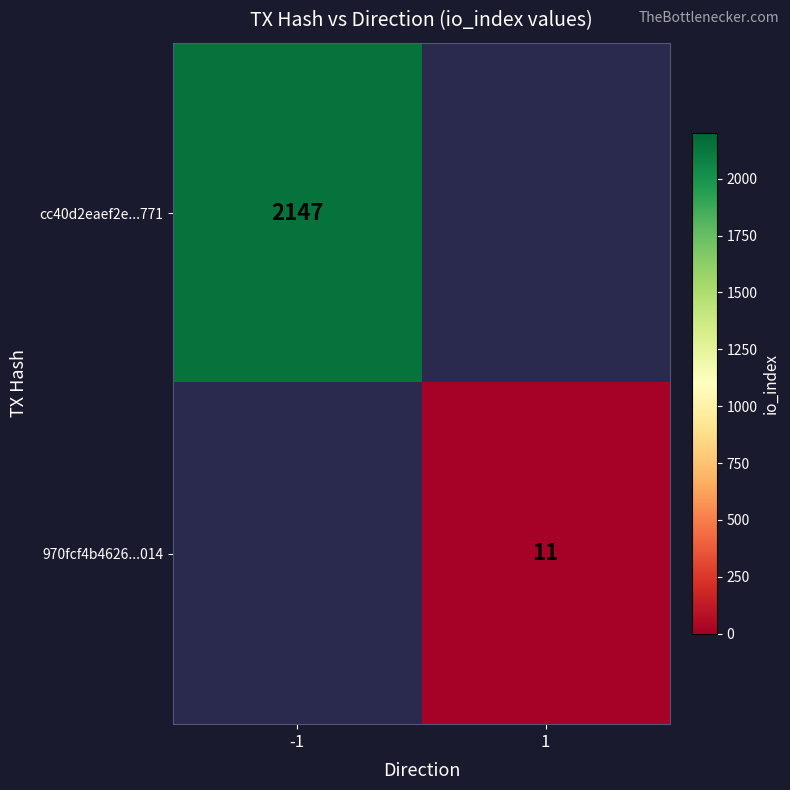

At how many categories does at least one series exceed 635?

1